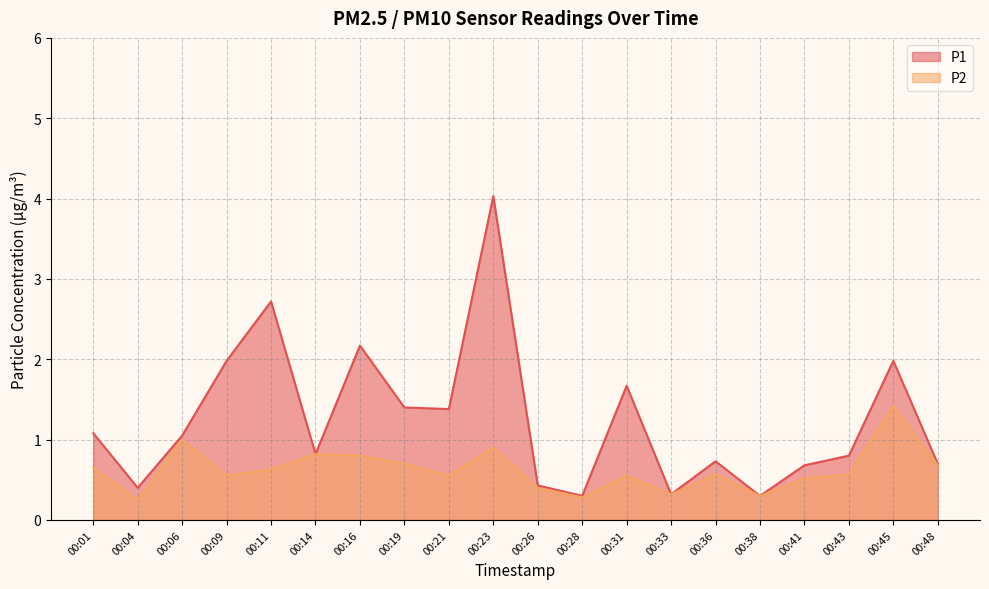

Which category has the highest value in the P1 series?

00:23